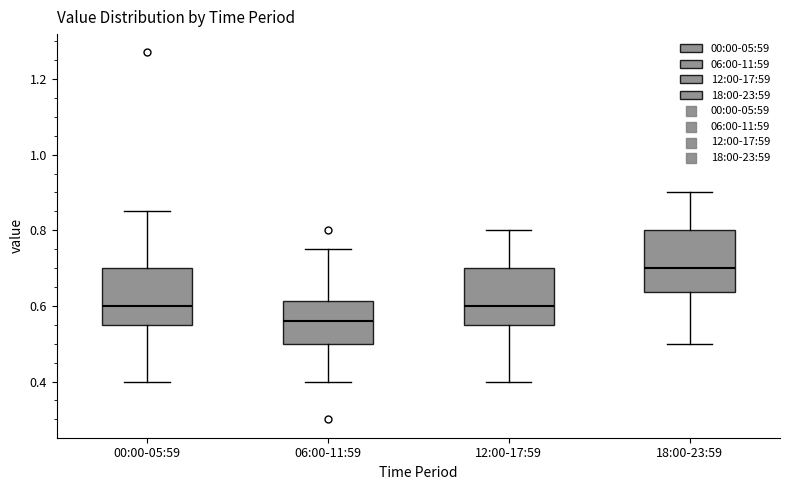

Reading left to right, transcribe this box plot: for each box, give where its median line is, the range the box spans, and where its two whiskers end, as read against the y-axis. The values are not printed on the chart, so give them approximately, as read against the axis.

00:00-05:59: median 0.60, box 0.56 to 0.70, whiskers 0.40 to 0.86
06:00-11:59: median 0.56, box 0.50 to 0.62, whiskers 0.40 to 0.76
12:00-17:59: median 0.60, box 0.56 to 0.70, whiskers 0.40 to 0.80
18:00-23:59: median 0.70, box 0.64 to 0.80, whiskers 0.50 to 0.90